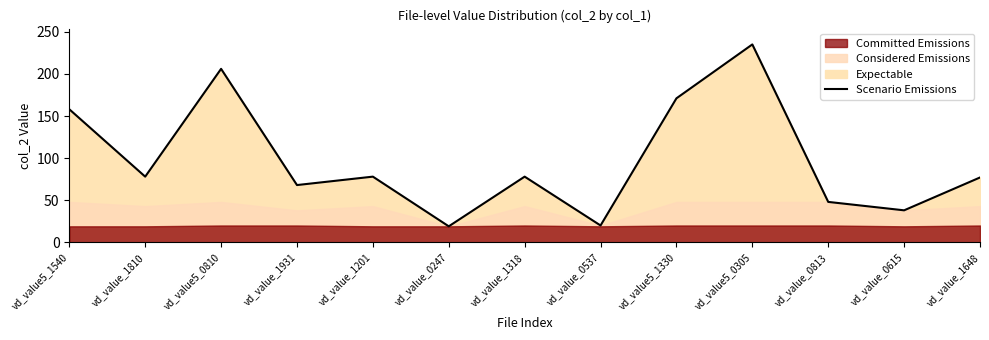

Approximately how many times larger is the value at vd_value_1201 compared to vd_value5_0810?

0.4